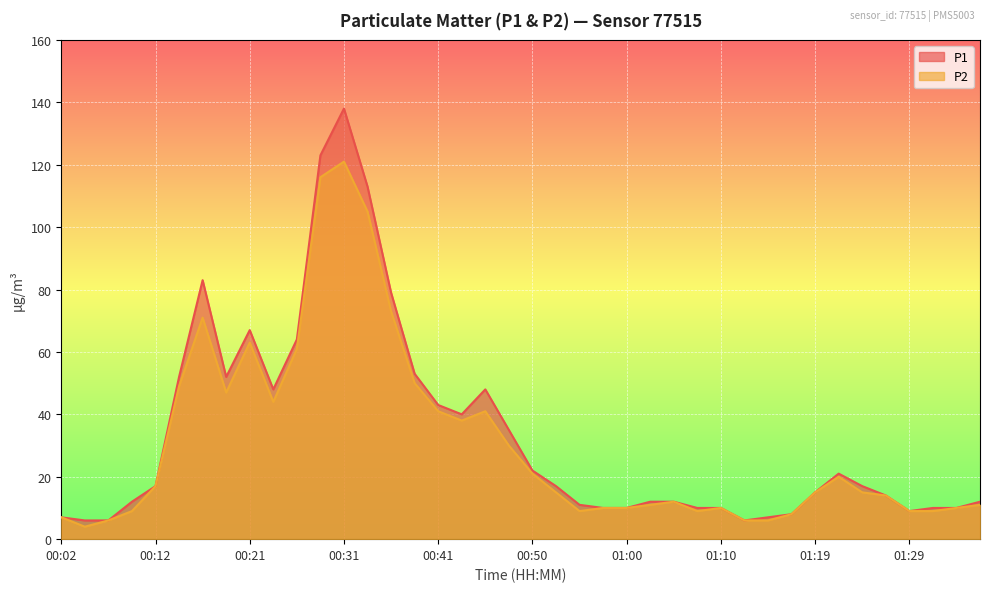

What is the sum of the P1 values at 00:36 and 01:22?

100